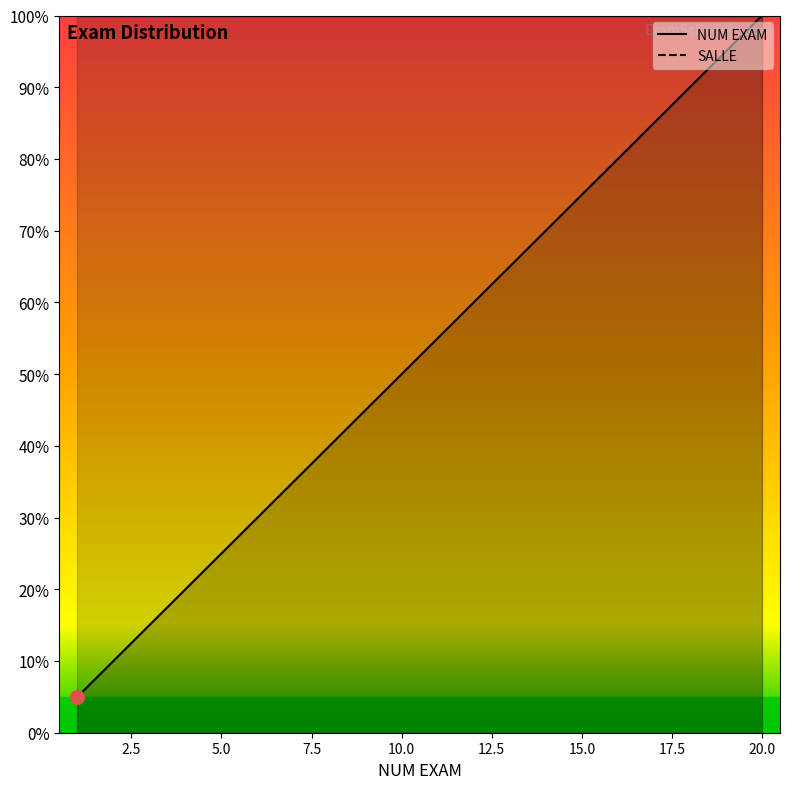

What is the maximum value shown in the chart?

100.0